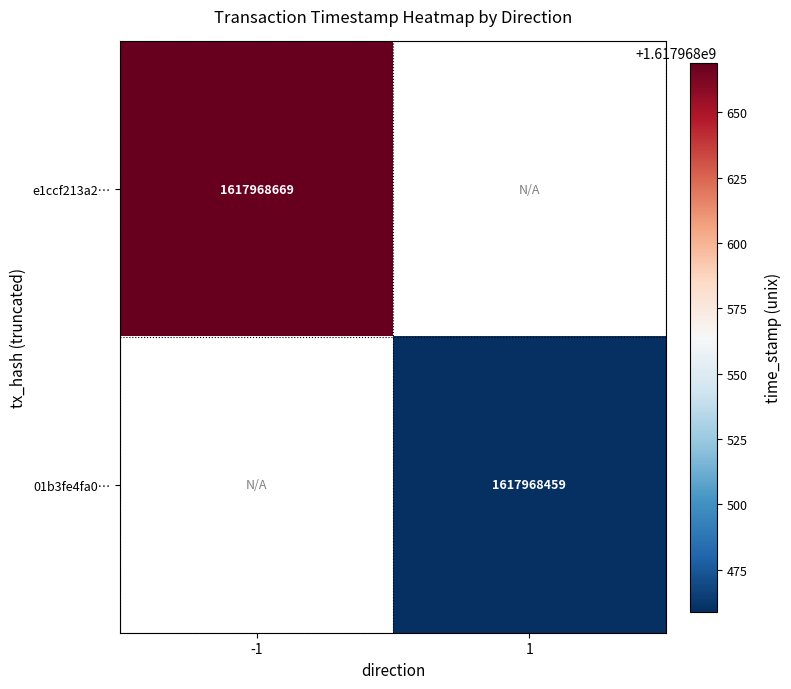

Reading left to right, transcribe all the data shown in this chart.

e1ccf213a2cd054fa2325b45c3f38579116cc2a: -1	1617968669
01b3fe4fa0cdb55443ebbb229d73cdbb95612d1: 1	1617968459